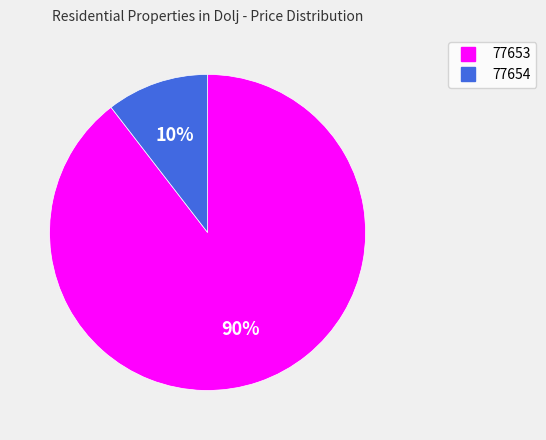

To the nearest percent, what is the combined percentage of 77654 and 77653?

100%